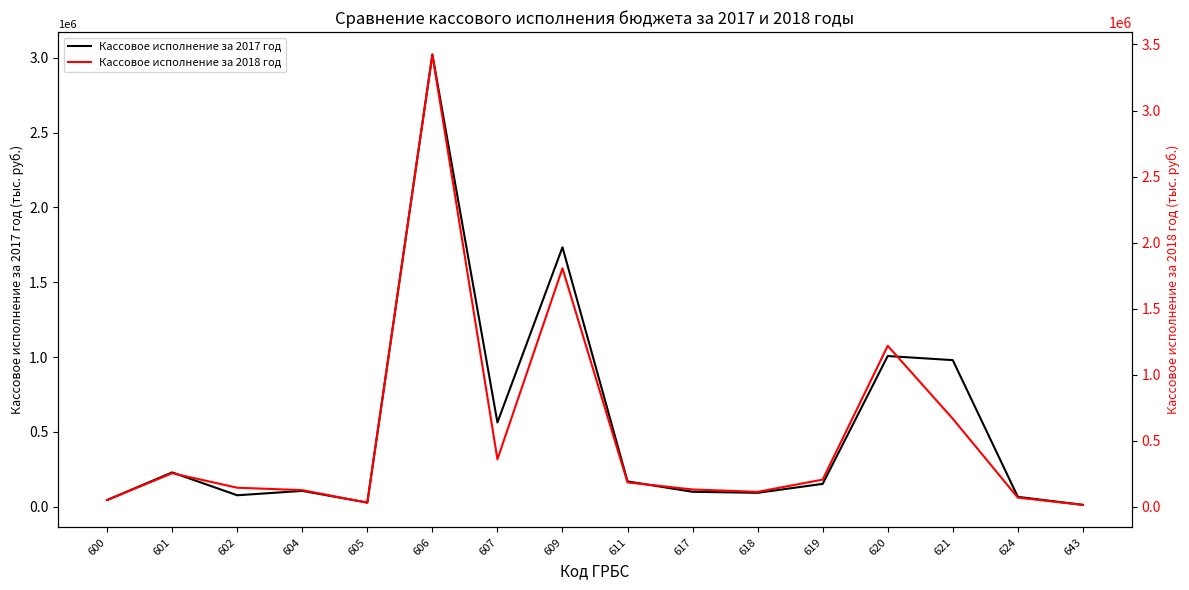

Between 607 and 606, which is larger?

606